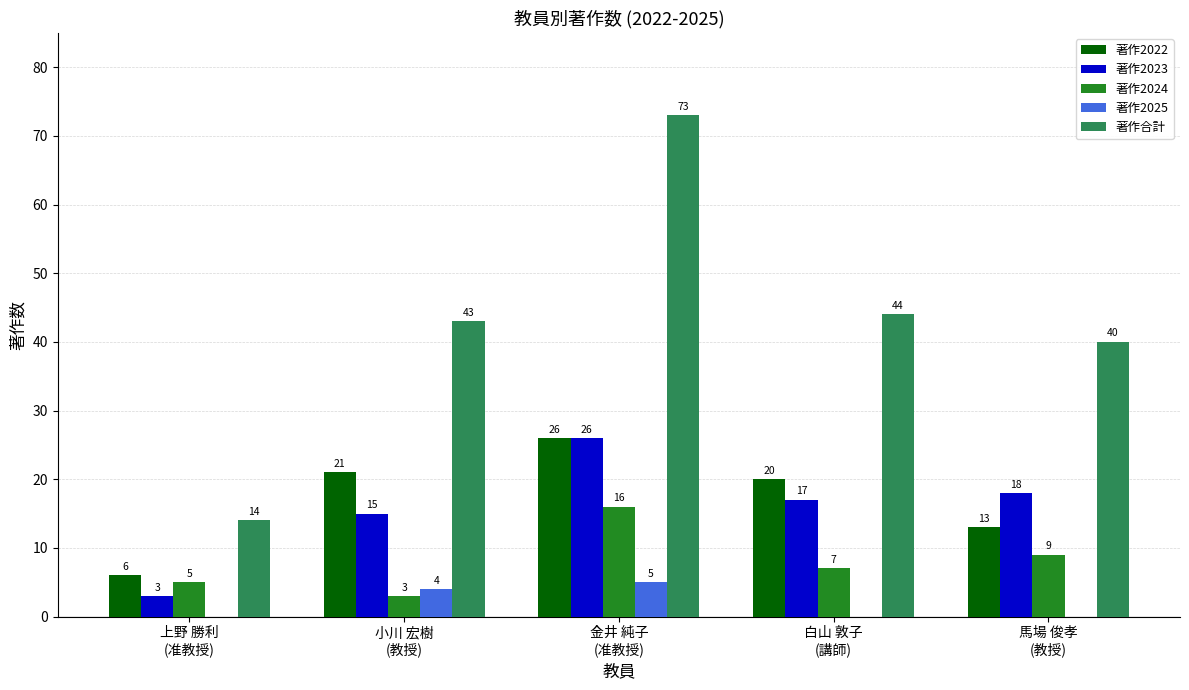

Are the bars horizontal?

No